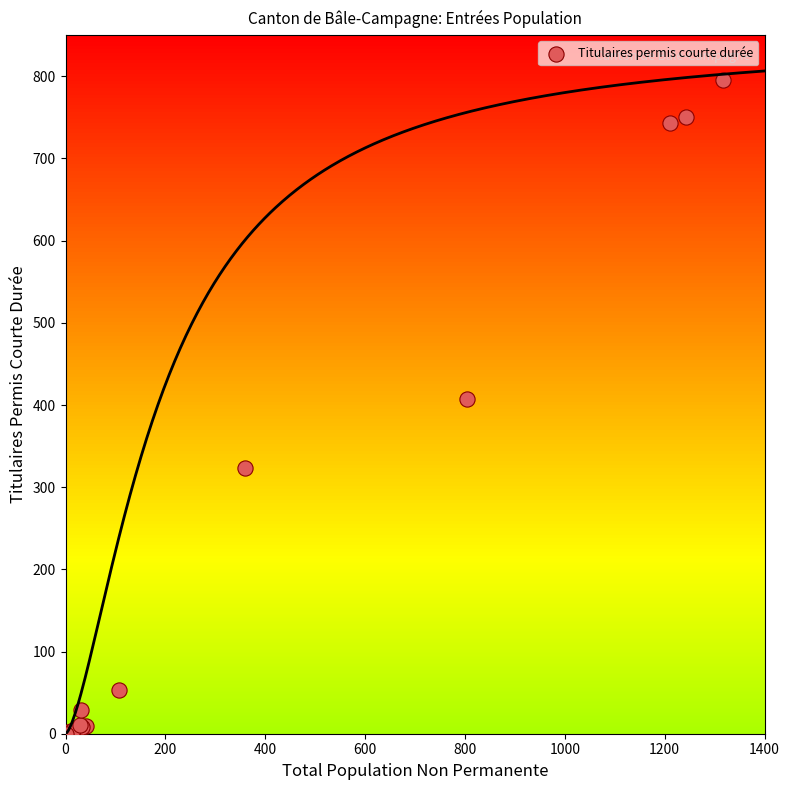

What Y value in the scatter plot is closest to 398?

407